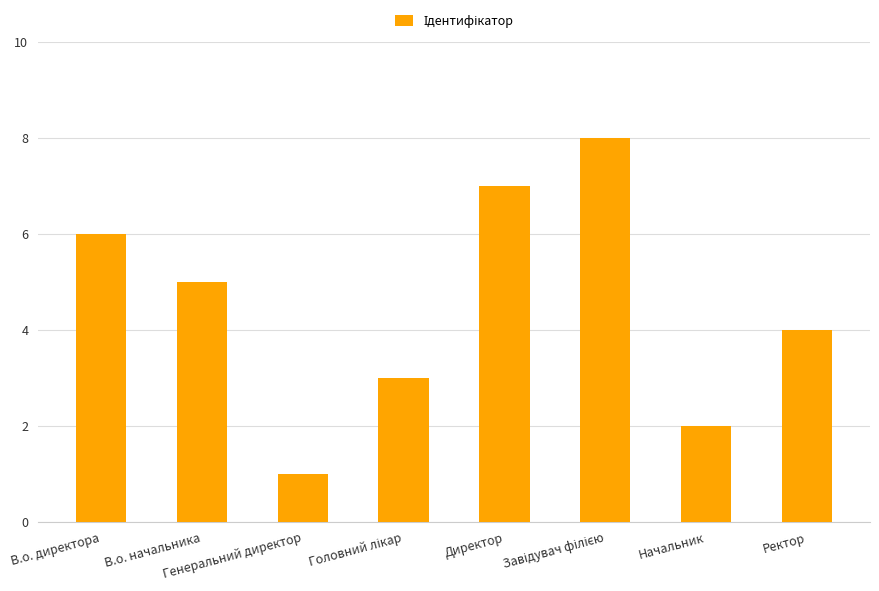

Between Генеральний директор and В.о. начальника, which is larger?

В.о. начальника